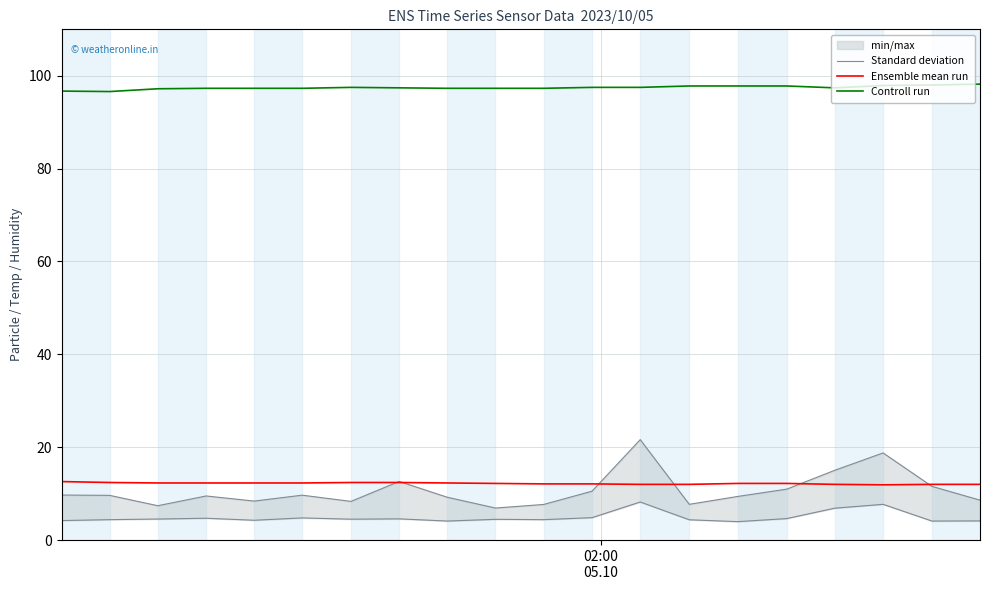

True or false: Controll run and Ensemble mean run cross at least once.

False